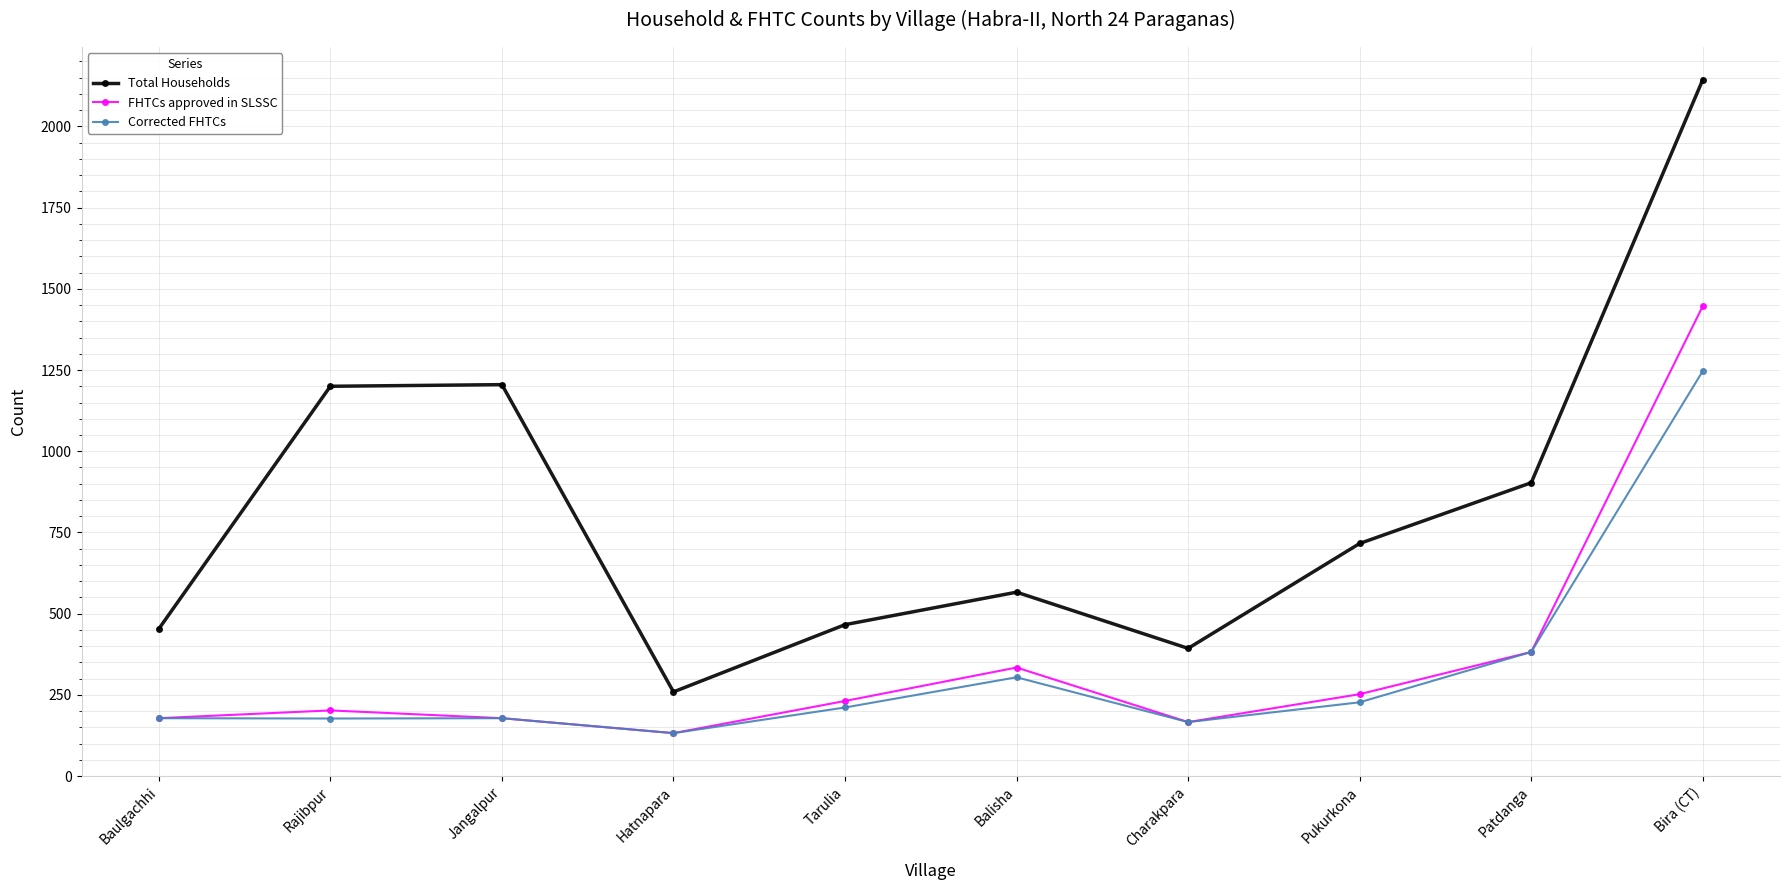

The Total Households series shows 1680 at Jangalpur. True or false?

False